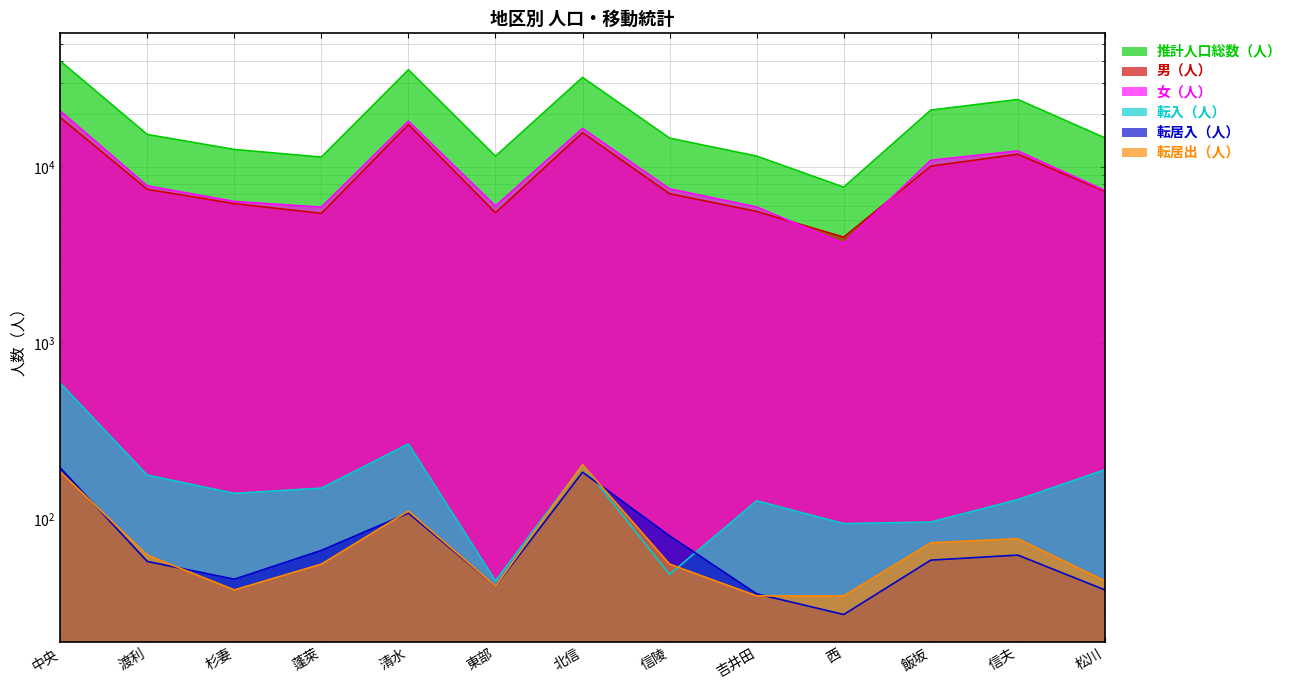

What is the label of the 13th point from the left?

松川